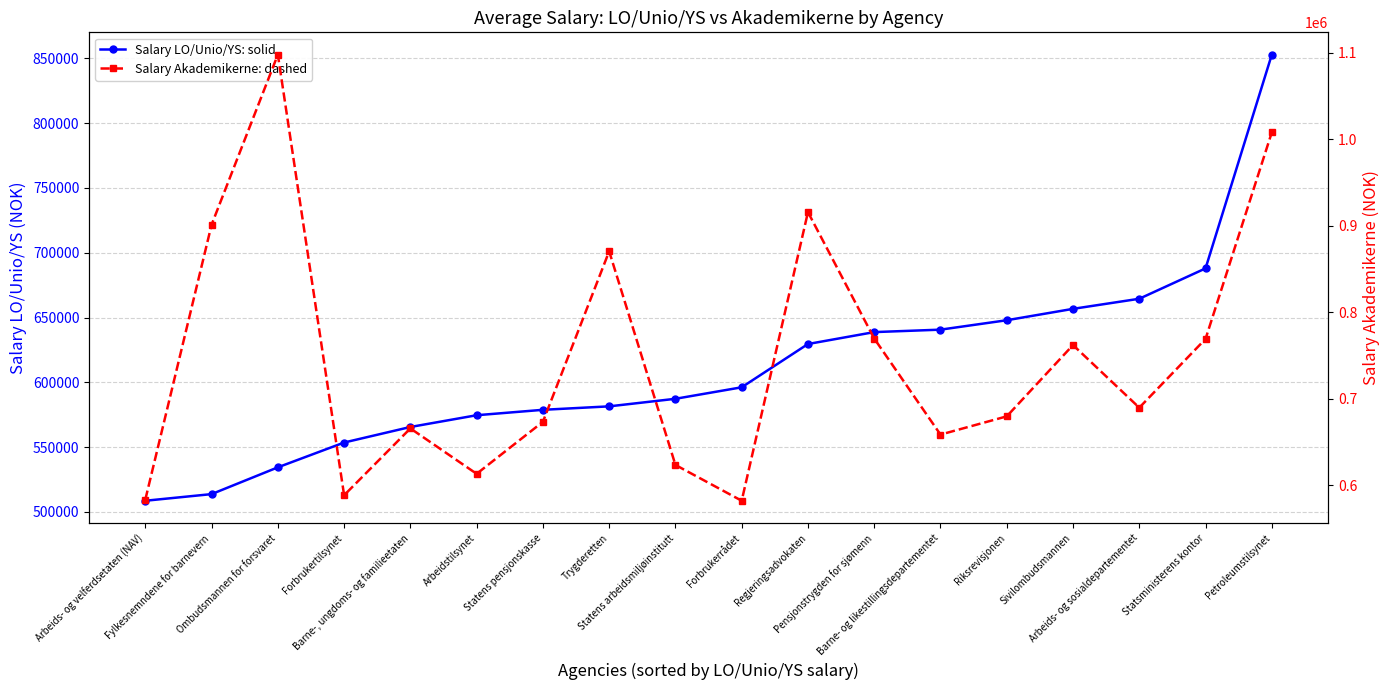

Does the chart display data point markers on the line(s)?

Yes